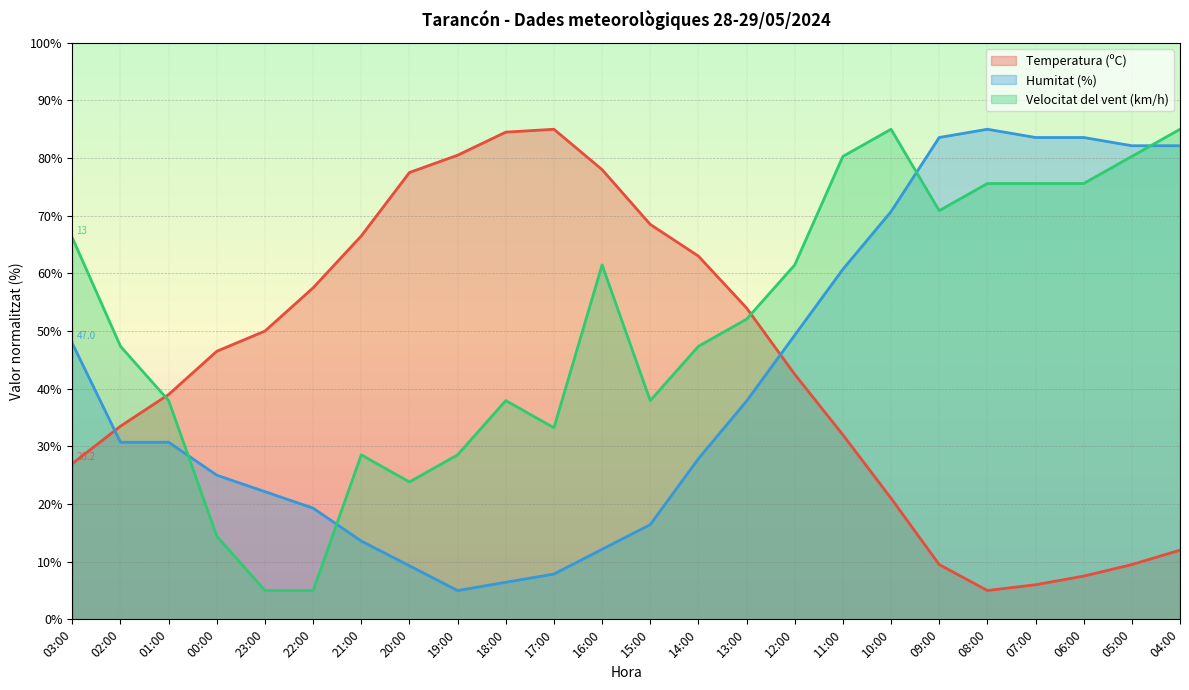

What is the maximum value shown in the chart?

85.0